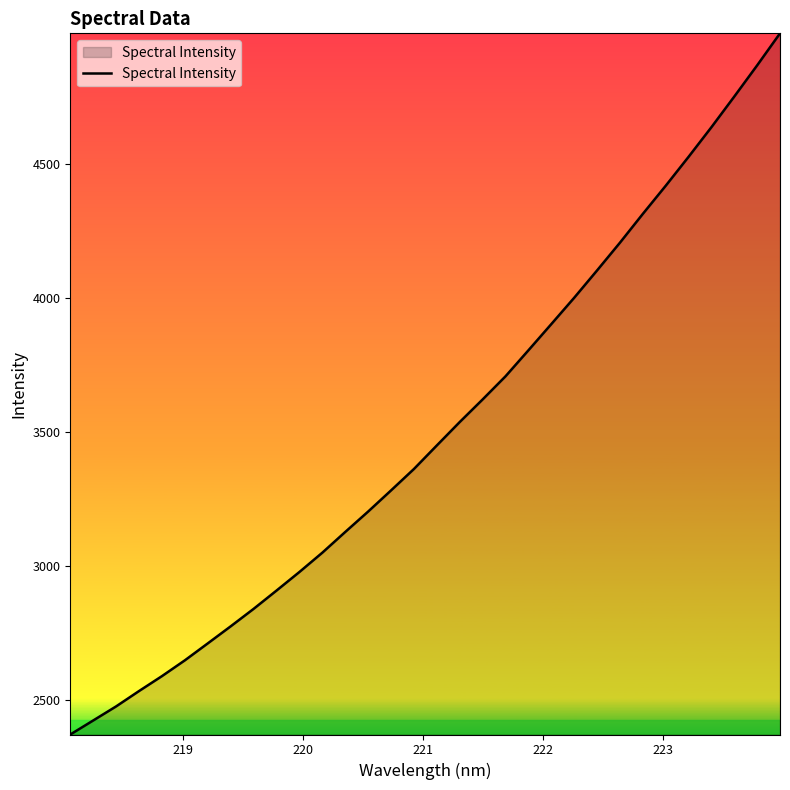

What is the minimum value shown in the chart?

2371.8